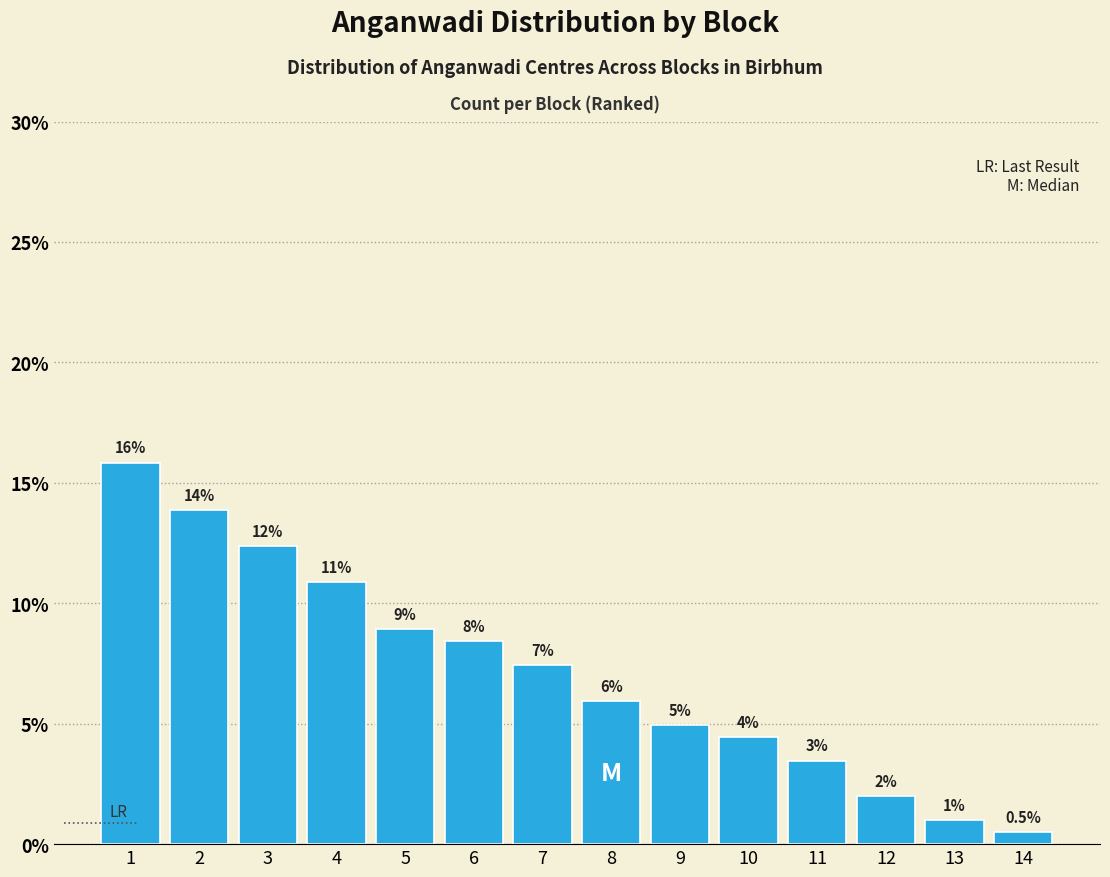

How many bars are there in total?

14